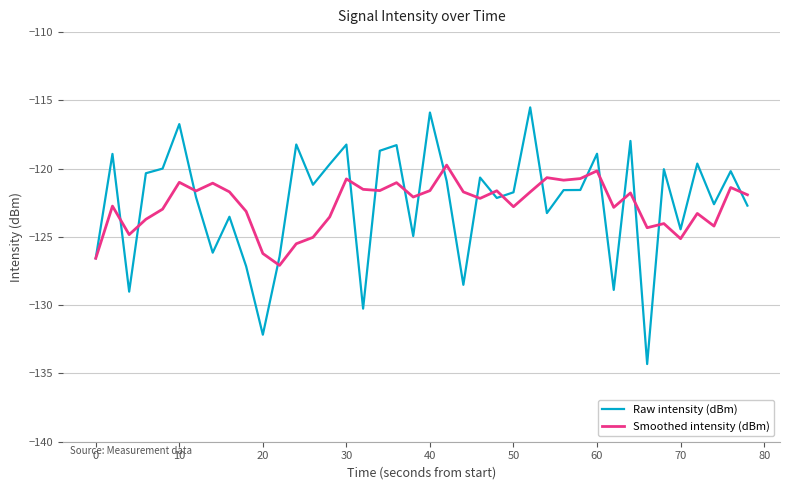

What is the maximum value for Raw intensity (dBm)?

-115.5